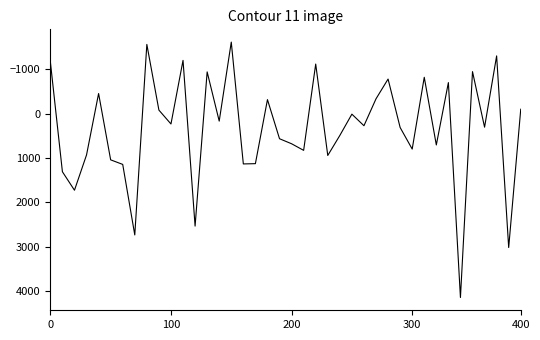

What is the difference between the maximum and minimum values?

5755.3